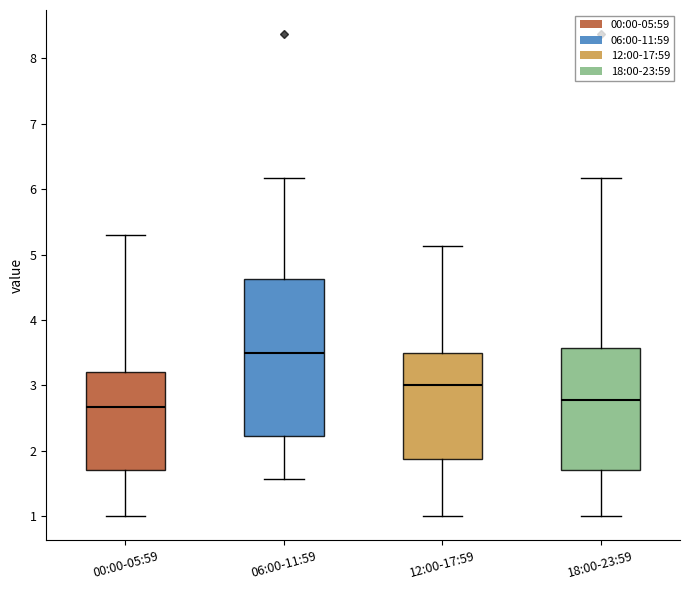

Where does the lower whisker of the box for 06:00-11:59 end on the y-axis? The values are not printed on the chart, so give them approximately, as read against the axis.

1.6